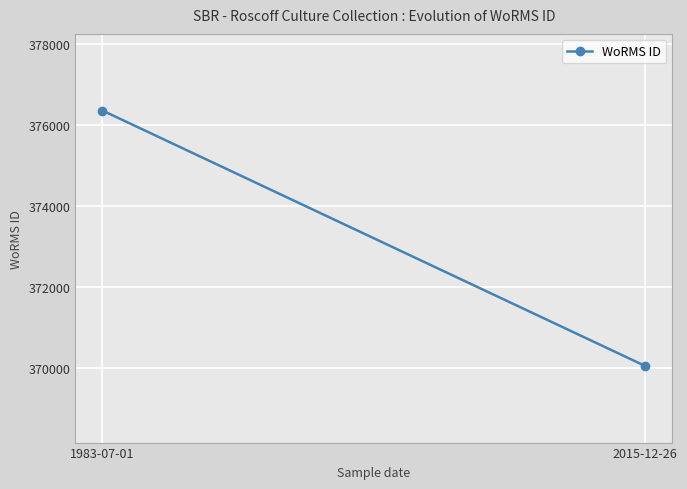

Reading left to right, list all the values displayed in this chart.

1983-07-01=376356	2015-12-26=370050